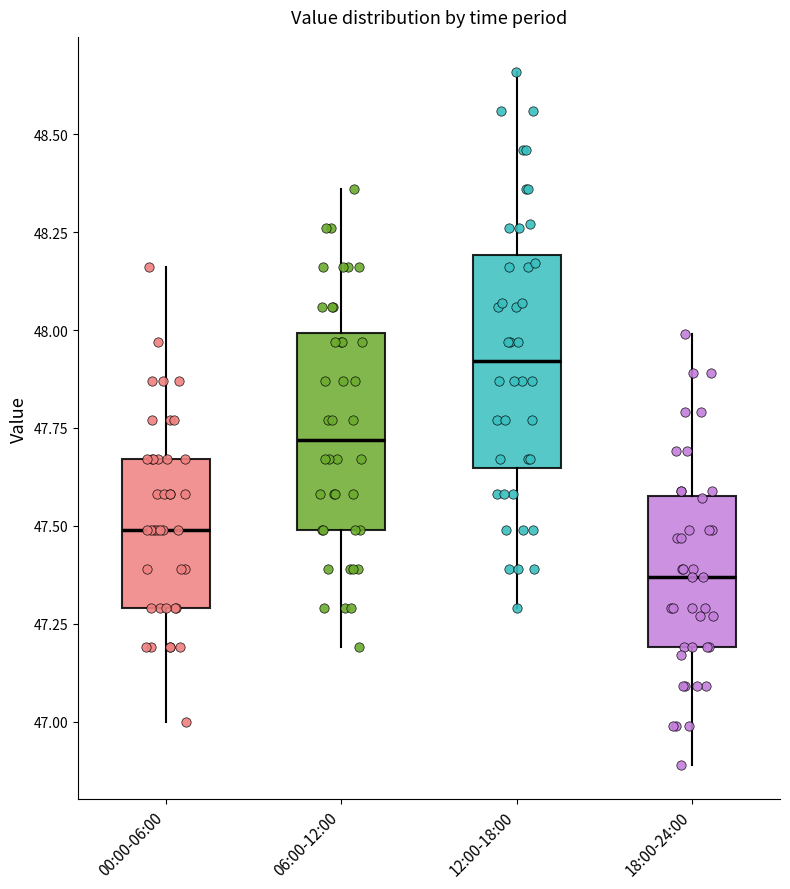

Reading left to right, transcribe this box plot: for each box, give where its median line is, the range the box spans, and where its two whiskers end, as read against the y-axis. The values are not printed on the chart, so give them approximately, as read against the axis.

00:00-06:00: median 47.50, box 47.30 to 47.65, whiskers 47.00 to 48.15
06:00-12:00: median 47.70, box 47.50 to 48.00, whiskers 47.20 to 48.35
12:00-18:00: median 47.90, box 47.65 to 48.20, whiskers 47.30 to 48.65
18:00-24:00: median 47.35, box 47.20 to 47.60, whiskers 46.90 to 48.00